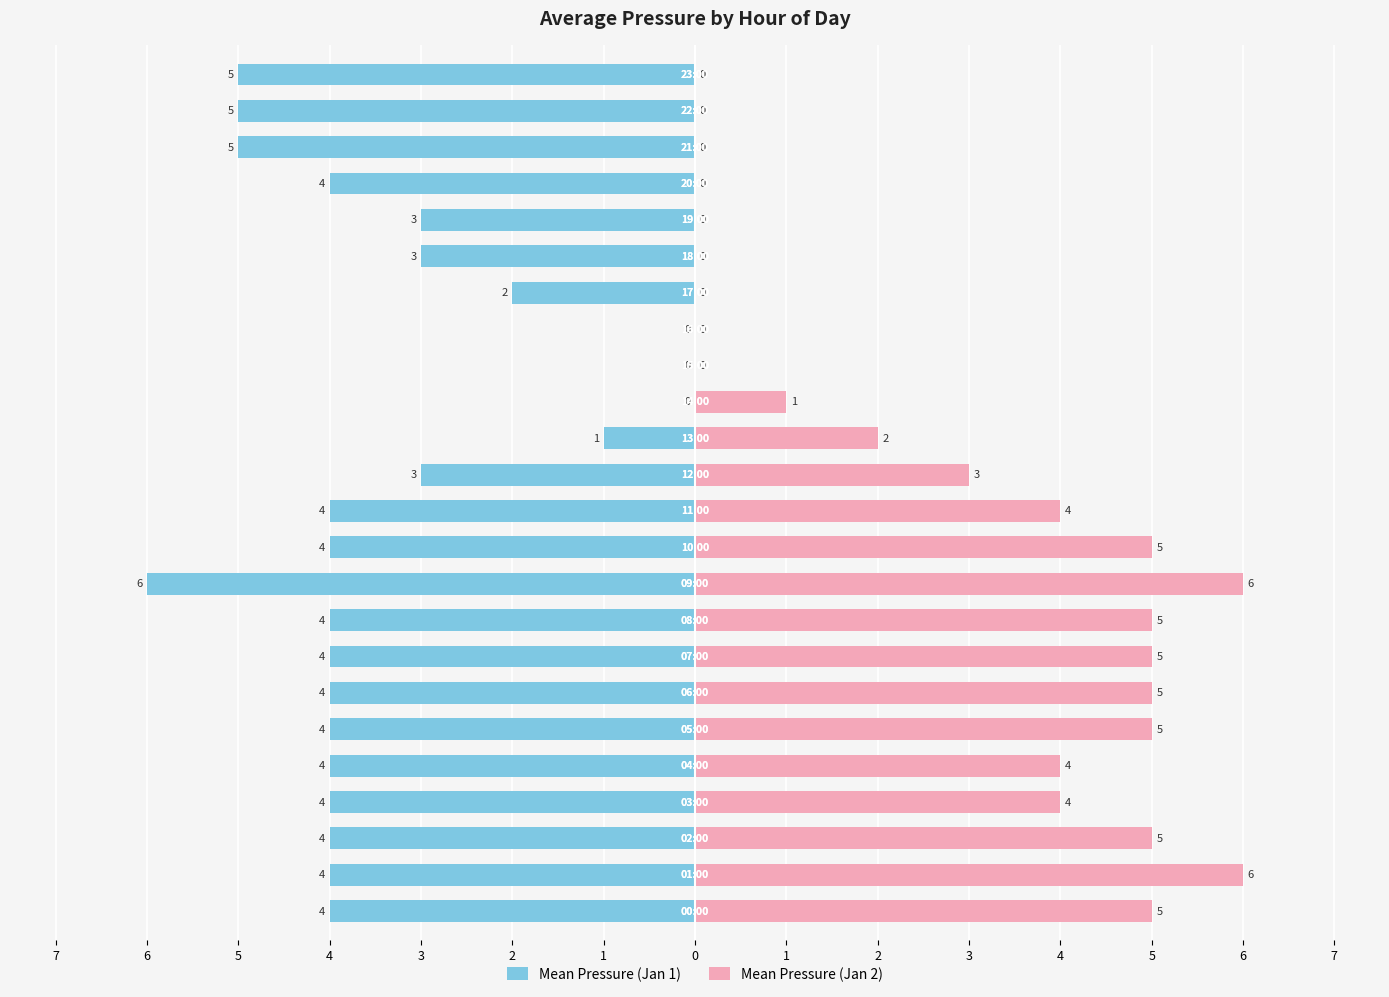

Between 3 and 22, which series saw the biggest shift?

Mean Pressure (Jan 2)